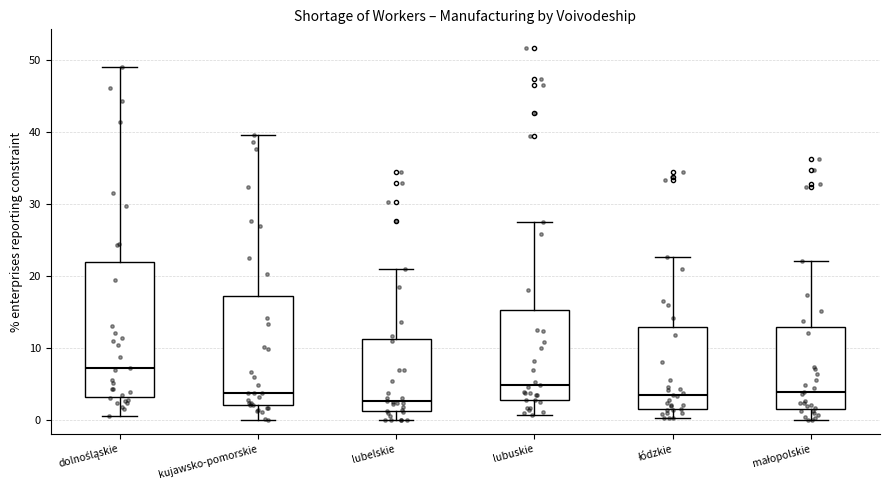

Which box is the tallest, from its lower edge to its upper edge?

dolnośląskie